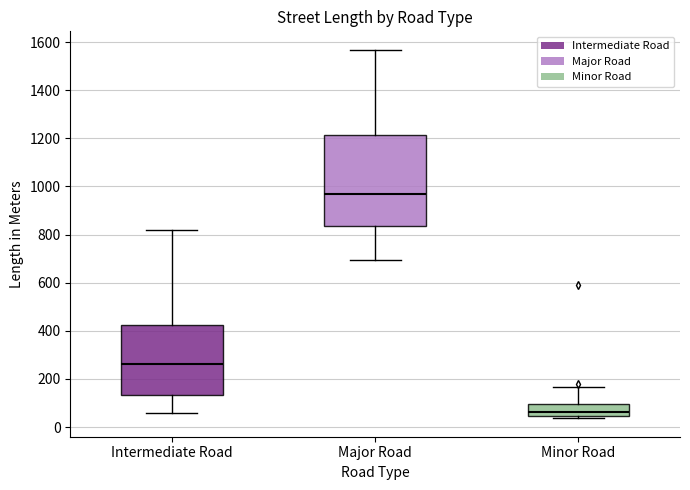

Reading left to right, read every box against the y-axis: the position of its median line, the range the box covers, and the ends of its whiskers. The values are not printed on the chart, so give them approximately, as read against the axis.

Intermediate Road: median 260, box 140 to 420, whiskers 60 to 820
Major Road: median 960, box 840 to 1220, whiskers 700 to 1560
Minor Road: median 60, box 40 to 100, whiskers 40 (just below the box's lower edge) to 160